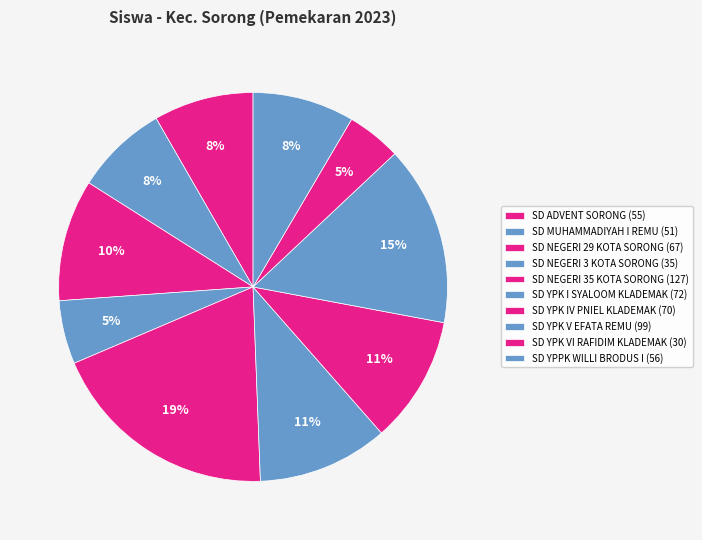

How many segments does this pie chart have?

10